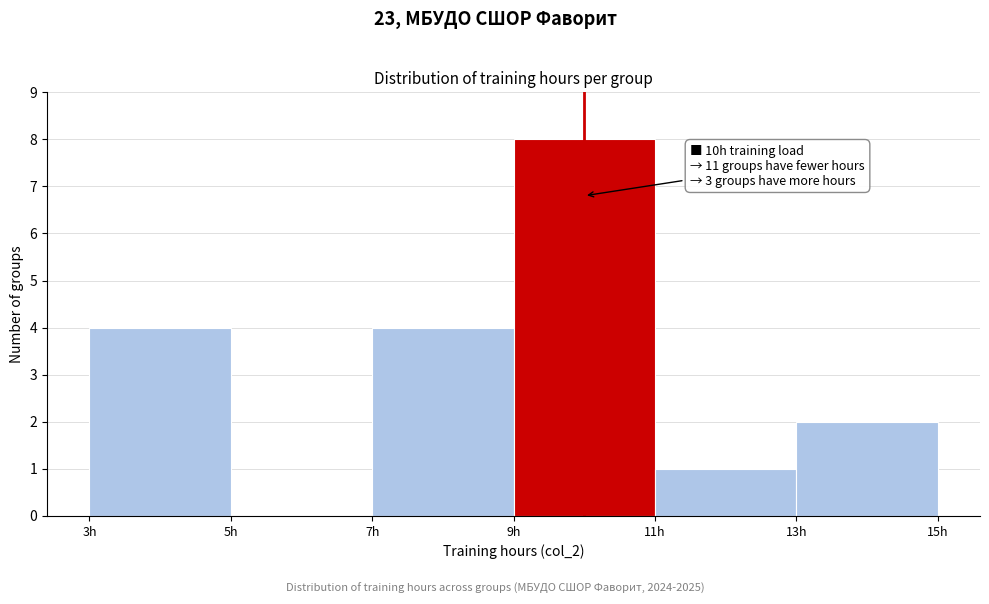

Which range on the x-axis has the tallest bar?

9 to 11